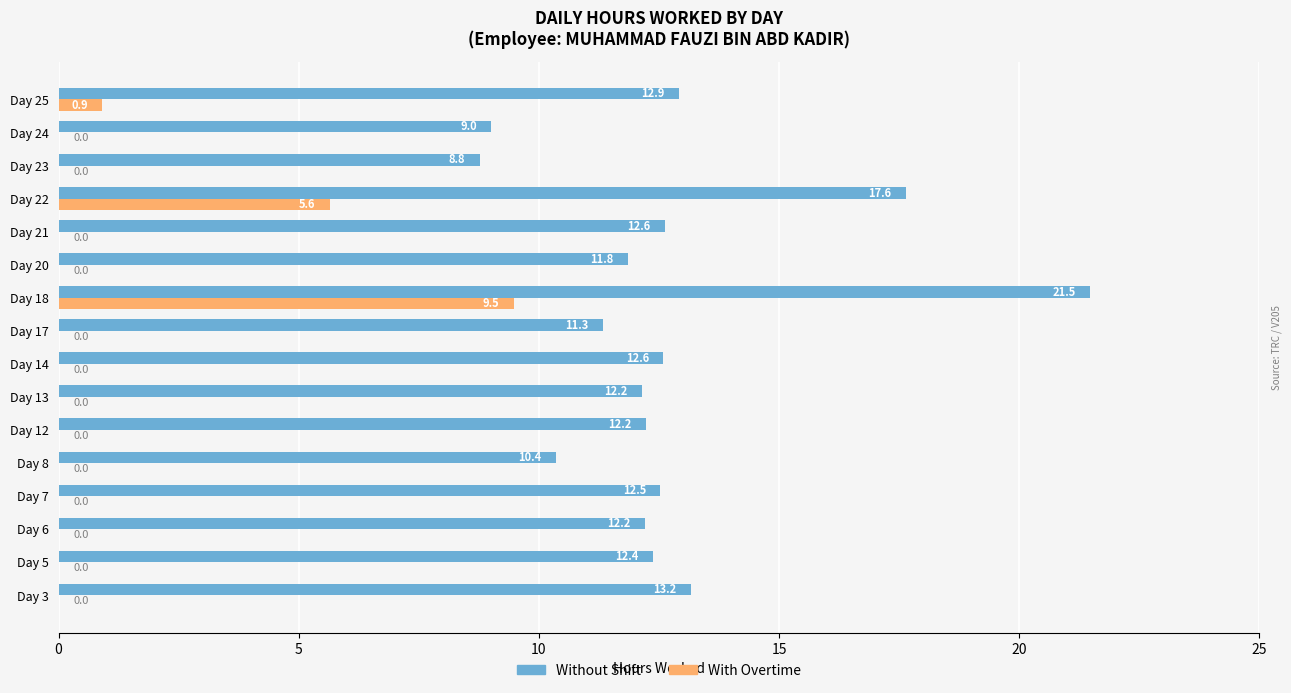

What is the maximum value shown in the chart?

21.5